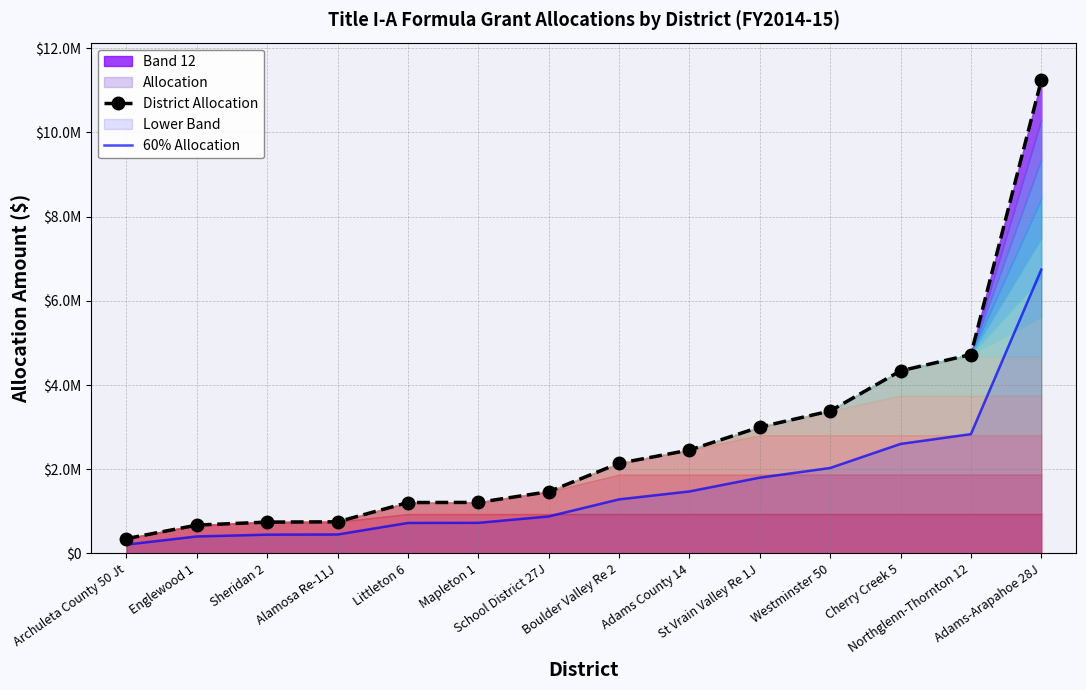

What is the label of the 10th point from the right?

Littleton 6